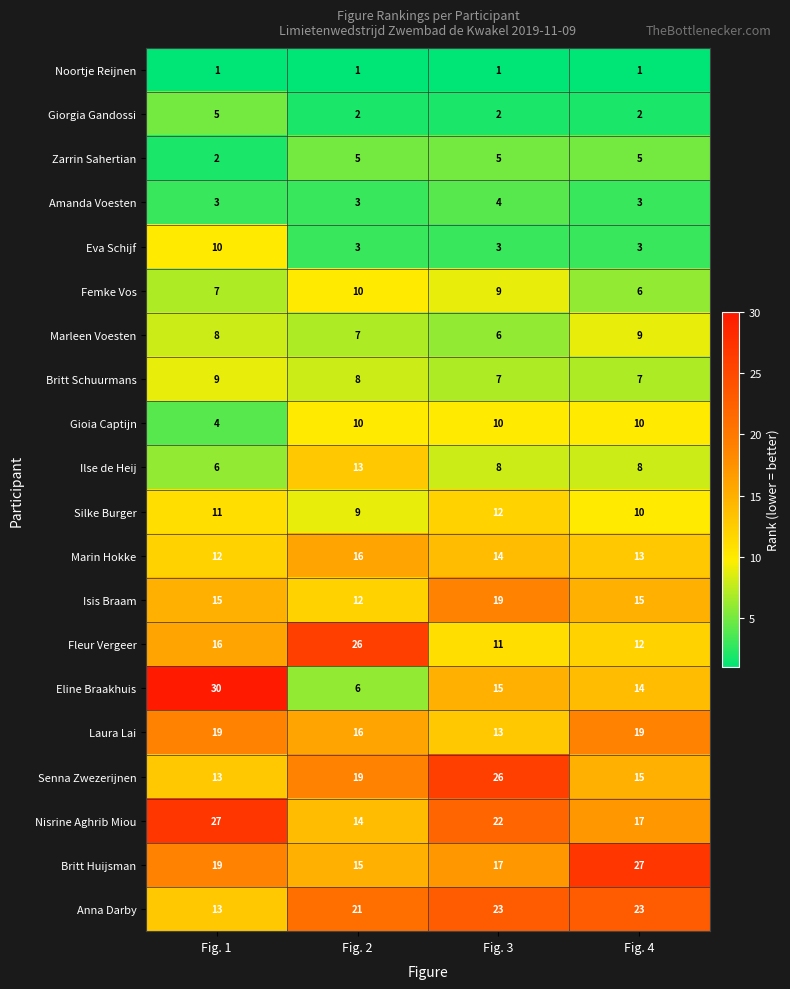

How many values in the Fleur Vergeer series are below 16?

2